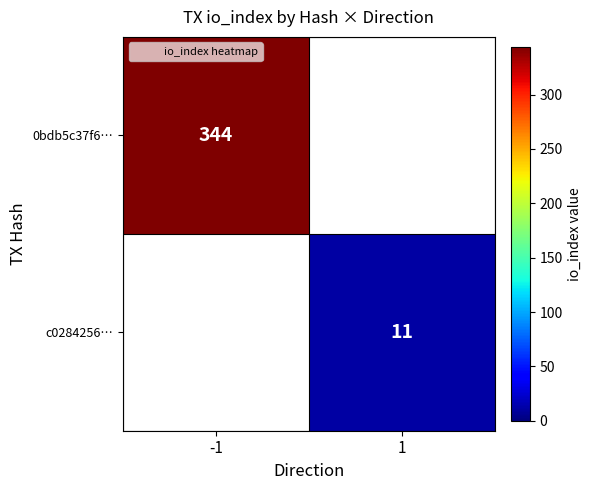

Which series has the widest spread of values?

0bdb5c37f6…